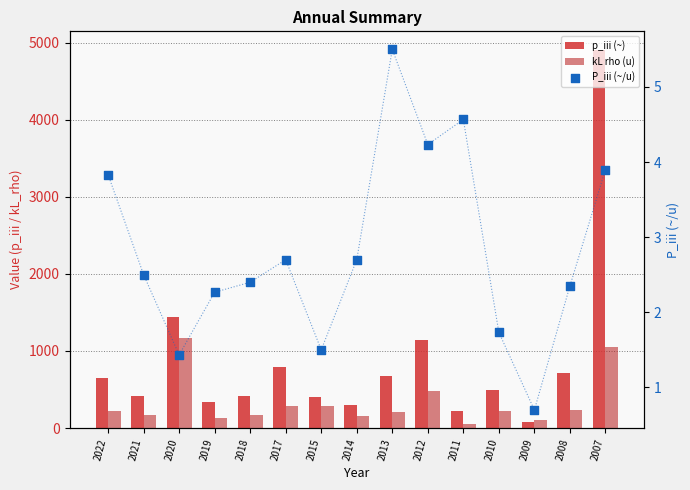

What are all the series names shown in the legend?

p_iii (~), kL rho (u), P_iii (~/u)